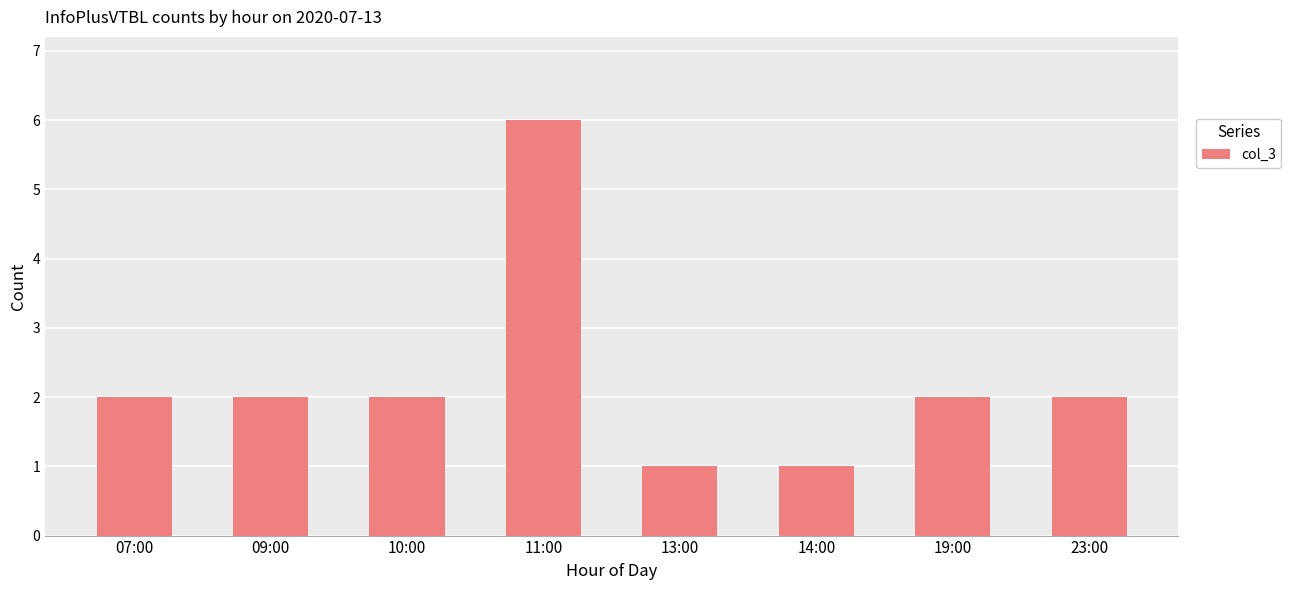

What is the difference between the second highest and minimum values?

1